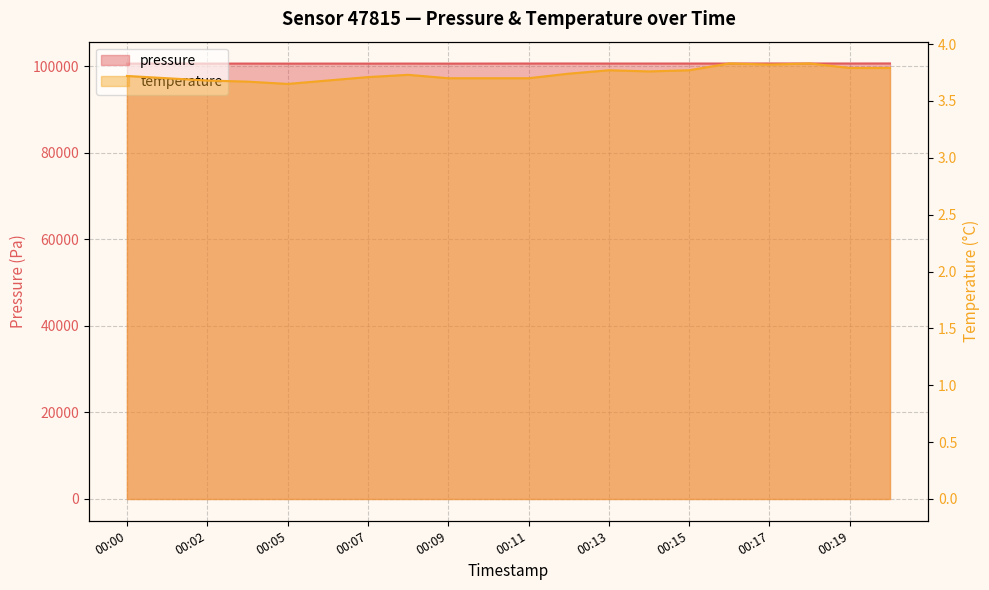

At how many categories does at least one series exceed 55860?

20